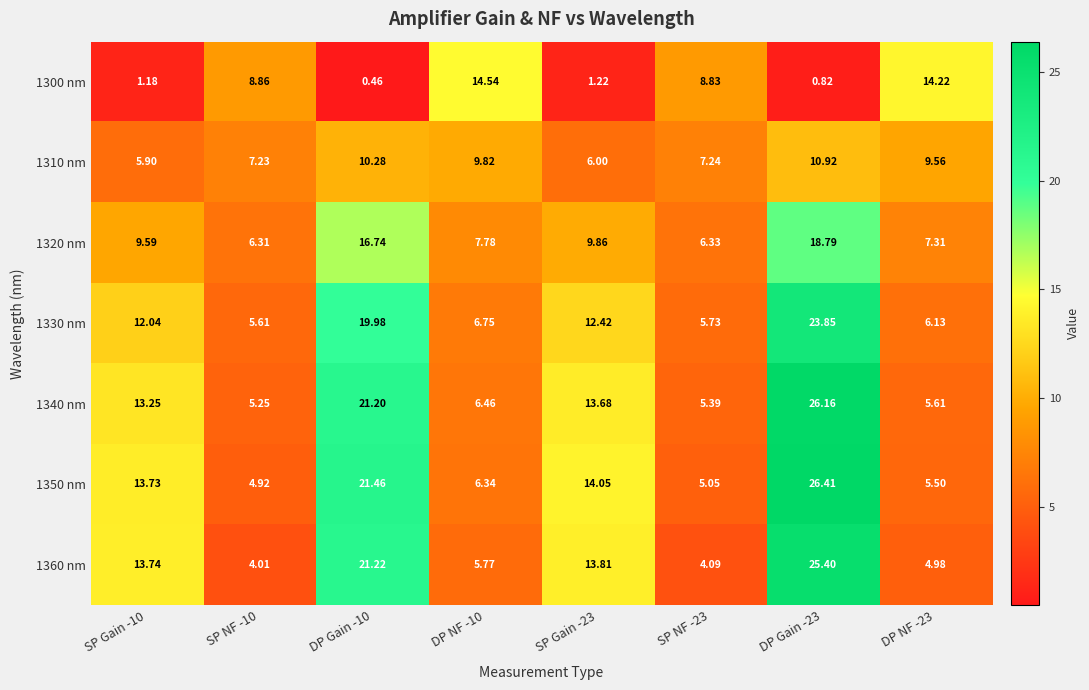

At how many categories does at least one series exceed 1?

8